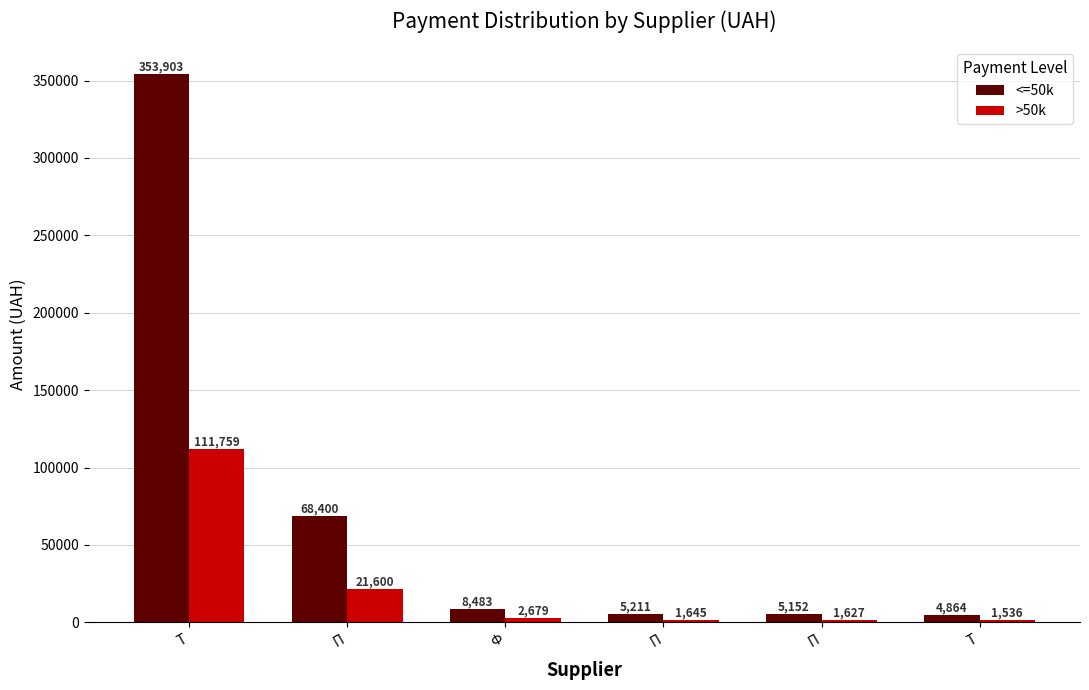

Are the bars grouped side by side (vs. stacked)?

Yes